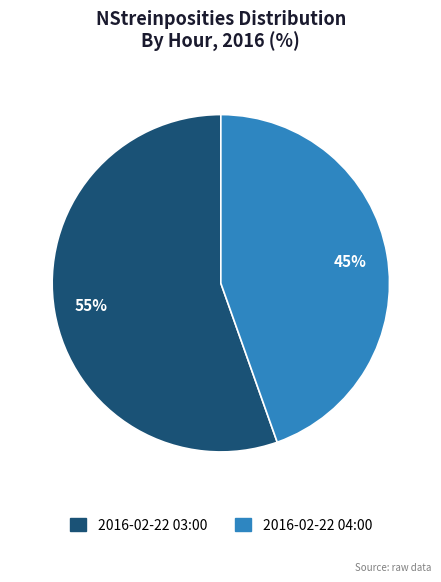

What is the largest slice in the pie chart?

2016-02-22 03:00